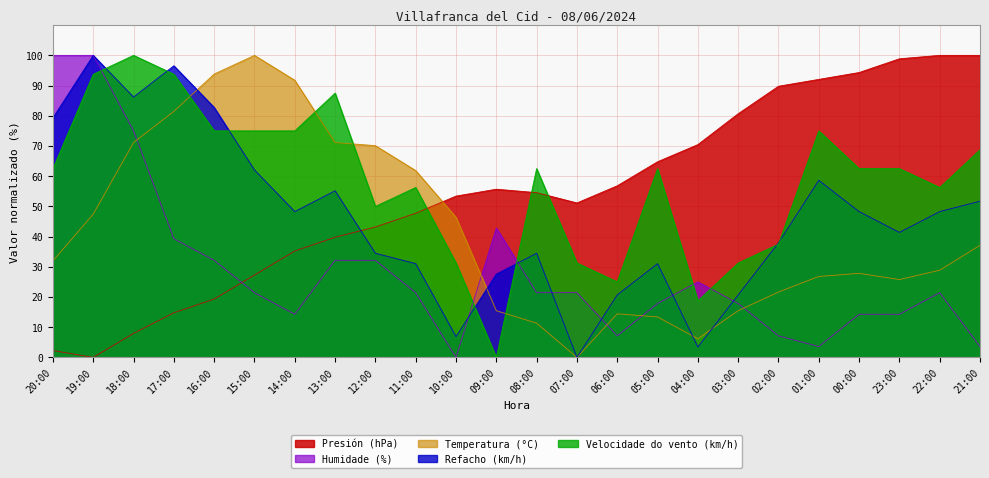

Is it true that Presión (hPa) equals 19.3 at 16:00?

True